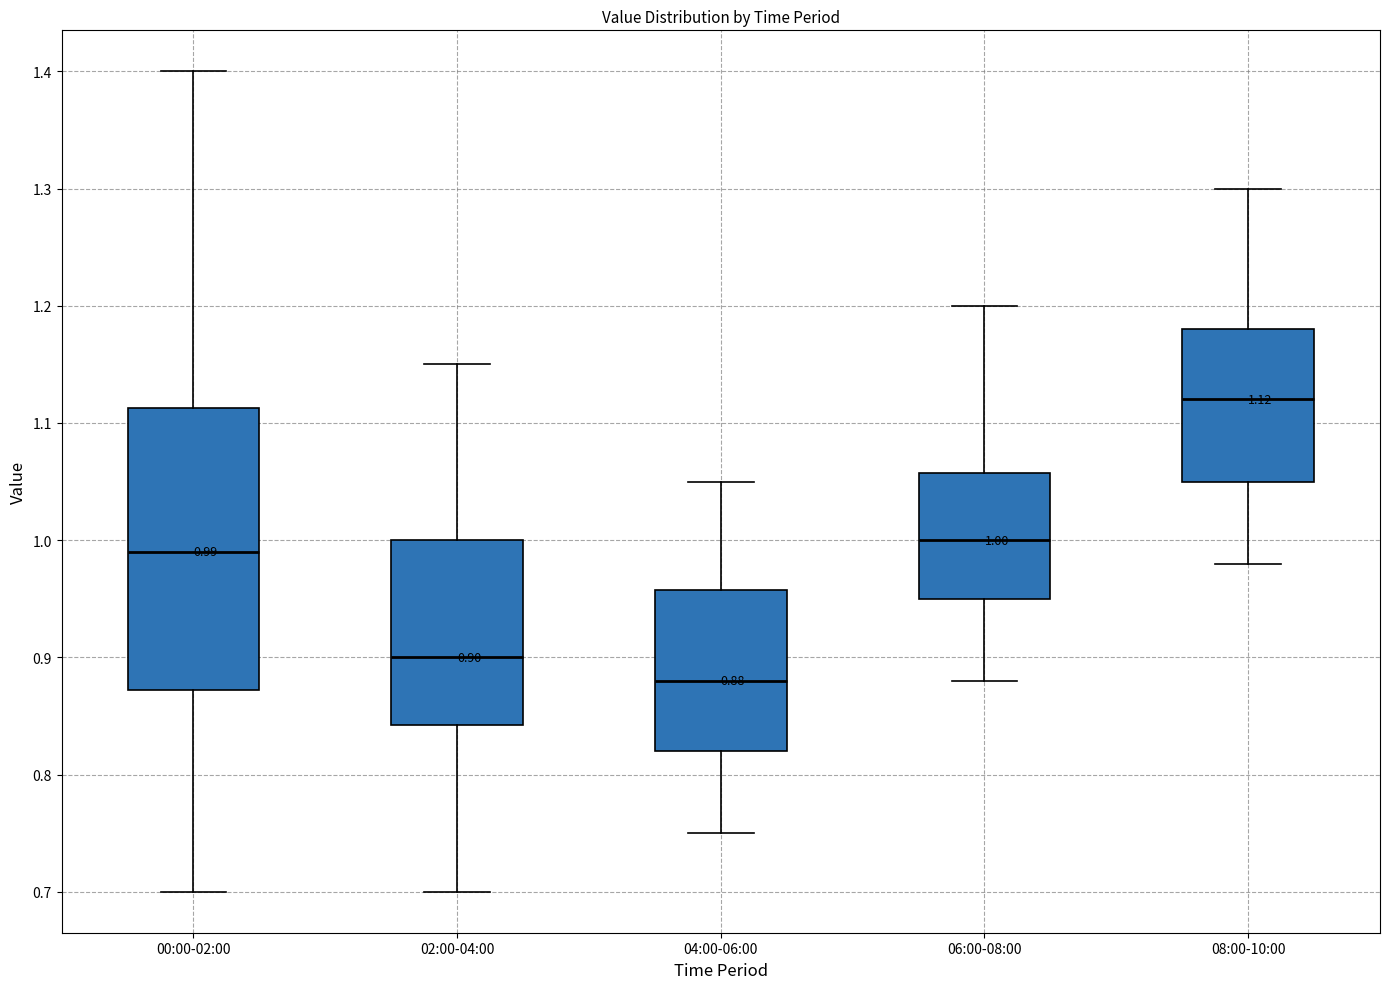

Which box's median line is the highest?

08:00-10:00